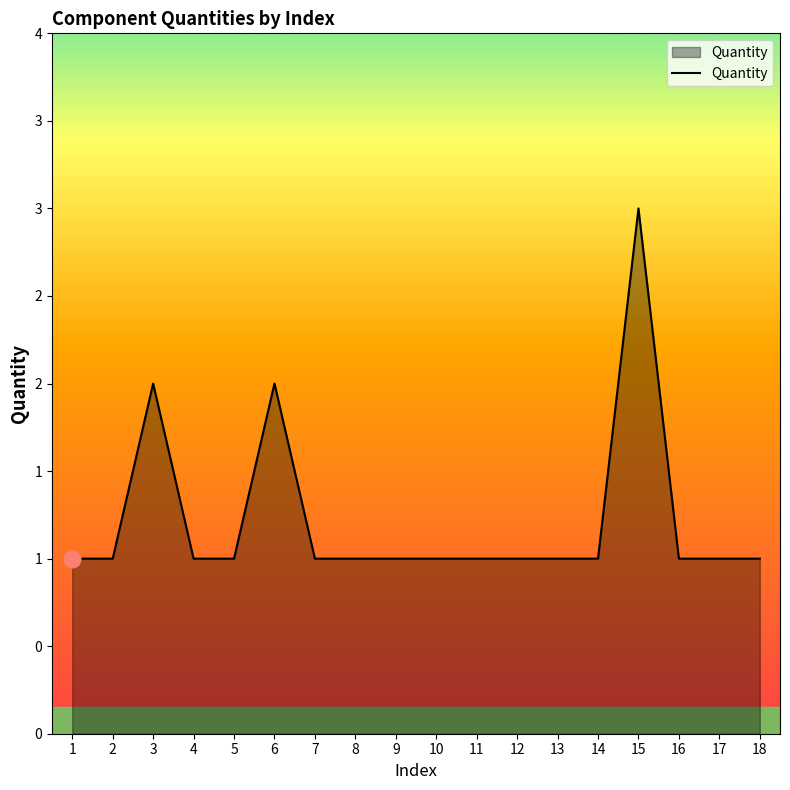

Reading left to right, extract all data points from this chart.

1=1	2=1	3=2	4=1	5=1	6=2	7=1	8=1	9=1	10=1	11=1	12=1	13=1	14=1	15=3	16=1	17=1	18=1